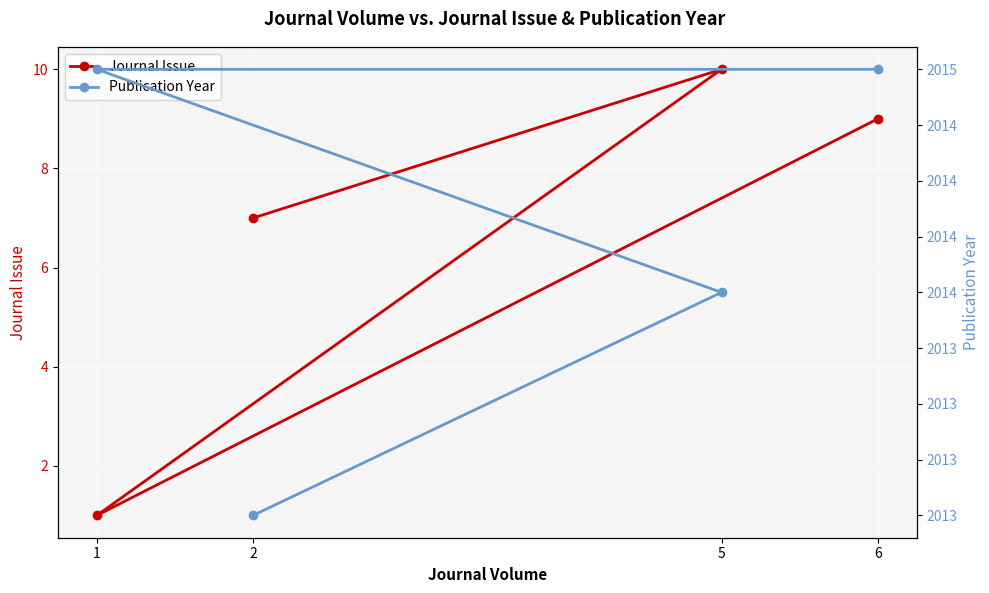

What is the smallest value displayed?

1